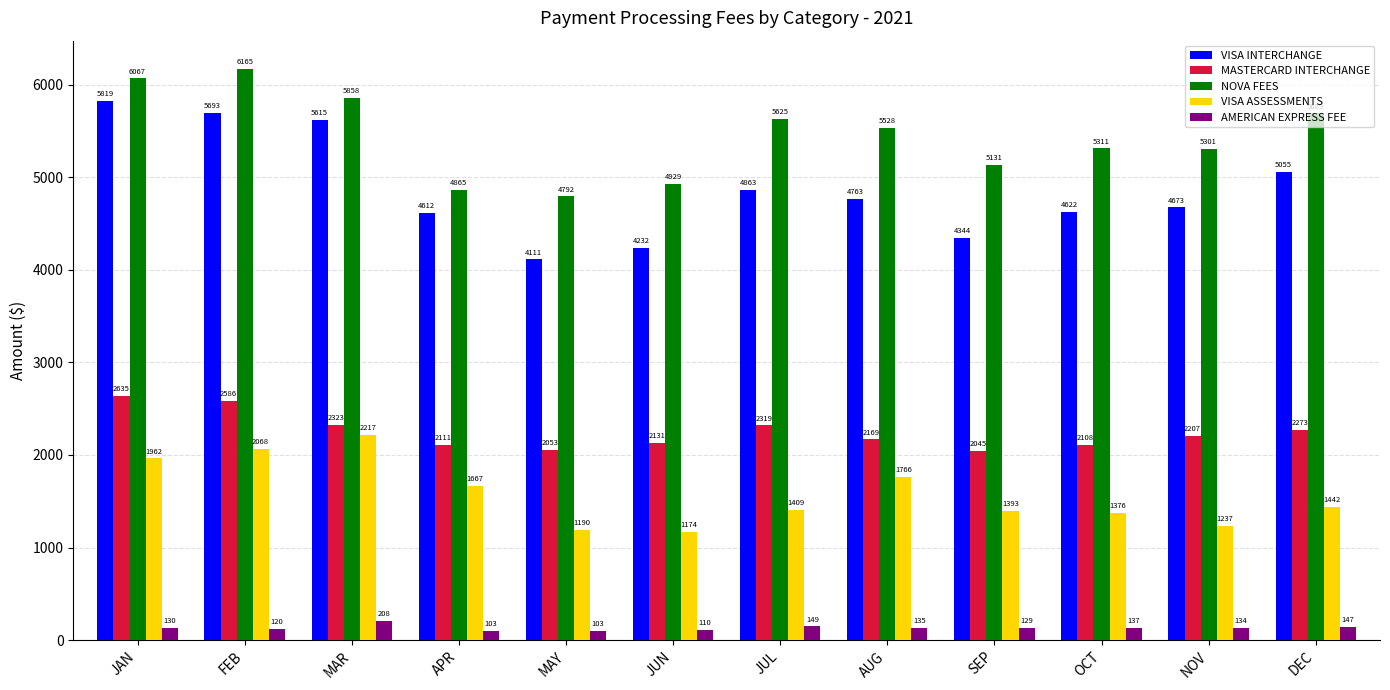

Is it true that VISA INTERCHANGE equals 2058.0 at NOV?

False